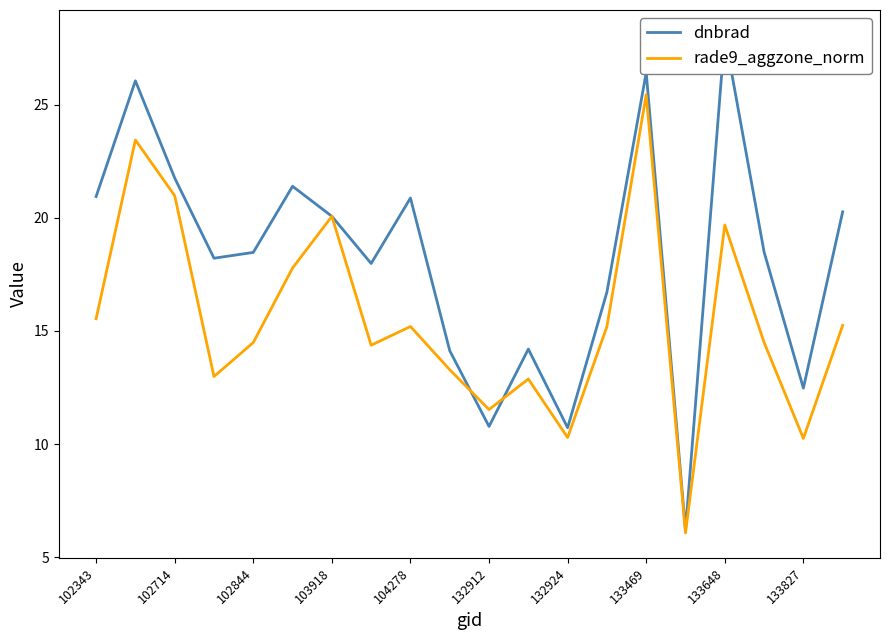

Which series has the largest range (max minus min)?

dnbrad